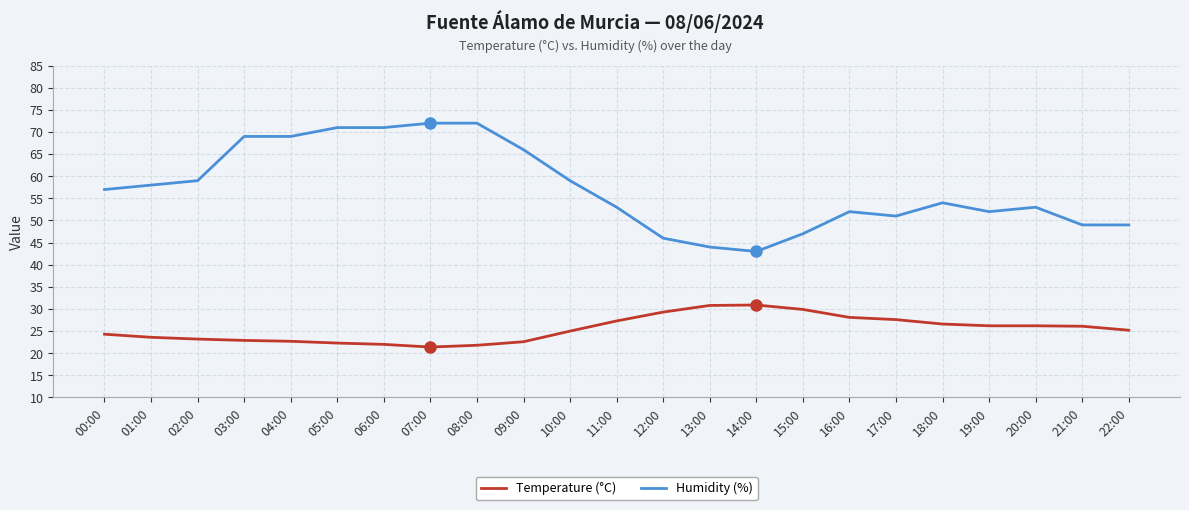

Rank the series by their average value, from lowest to highest.

Temperature (°C), Humidity (%)